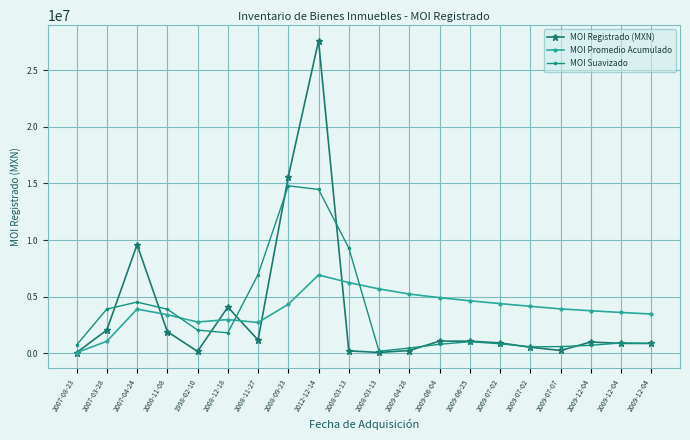

What is the label of the 11th point from the left?

2008-03-13